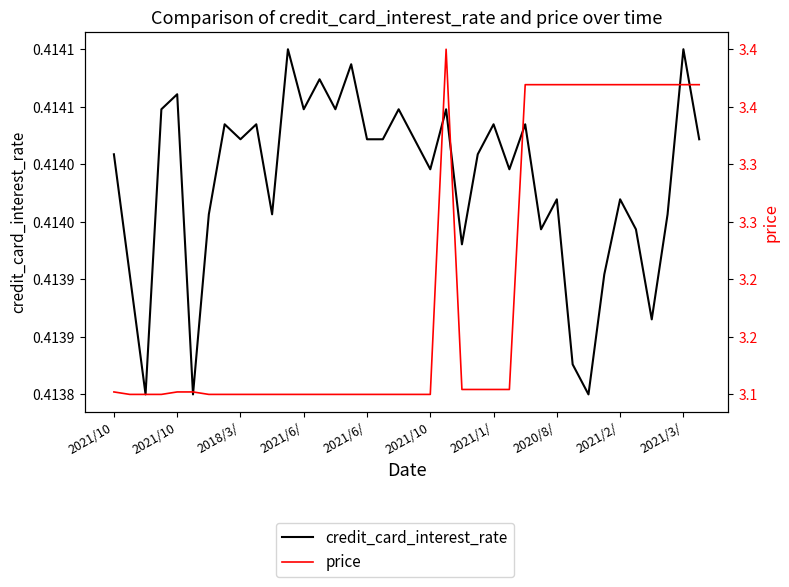

Count the number of data series in this chart.

2